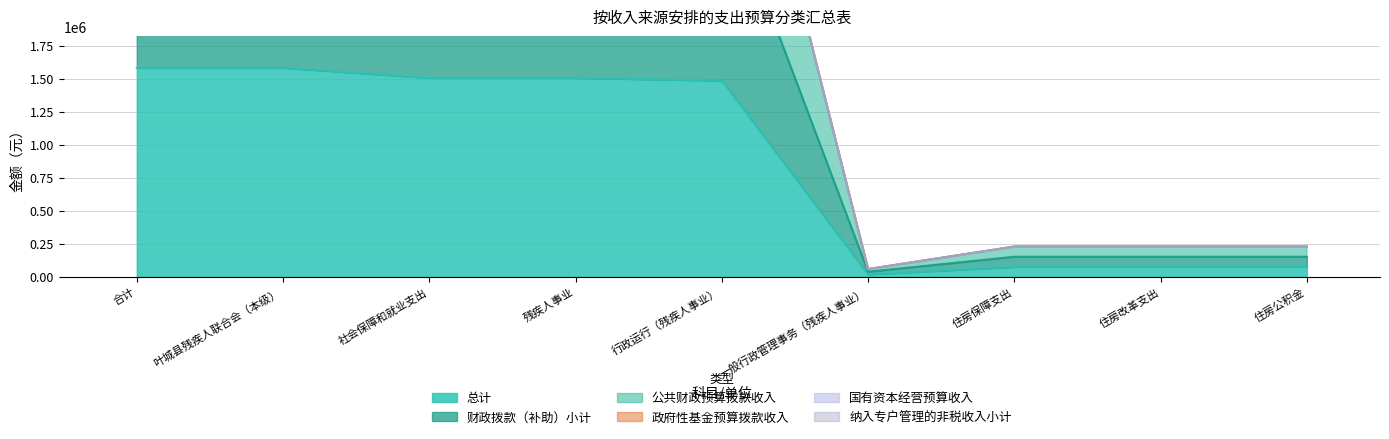

Where does the 总计 series first go above 4460531?

合计